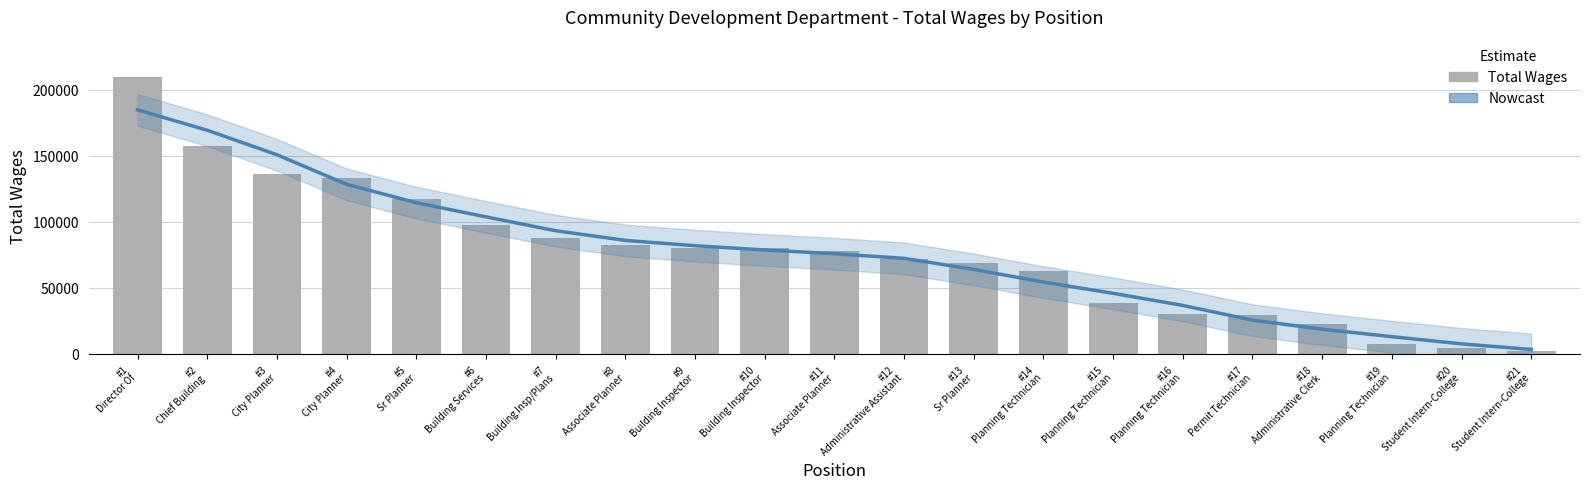

Which series changed the most between #6
Building Services and #11
Associate Planner?

Nowcast